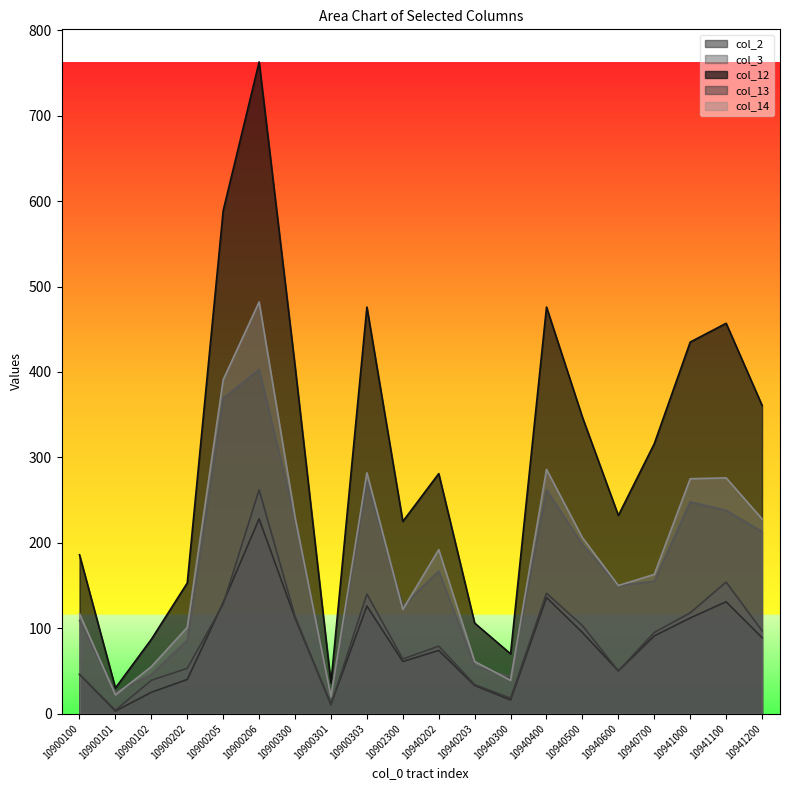

At which label does col_2 first exceed 89?

10900205